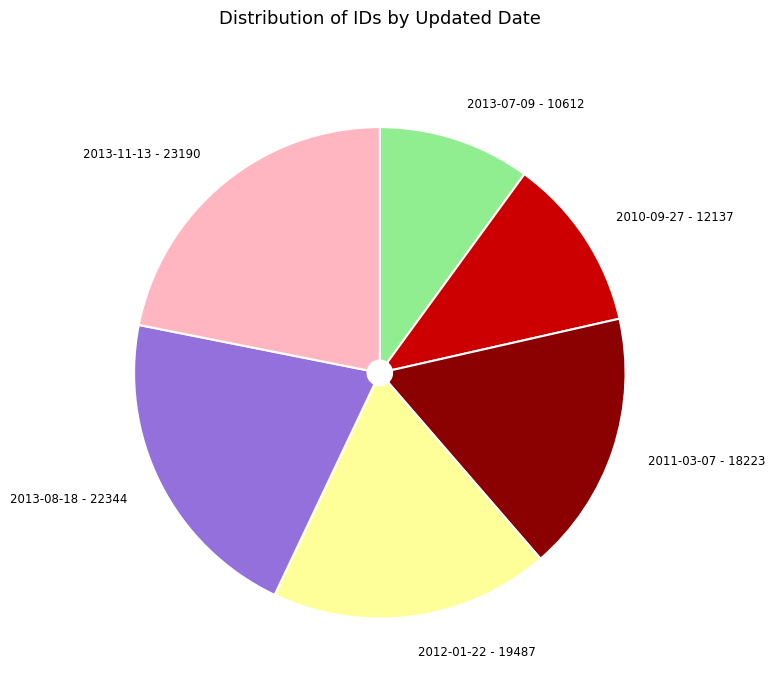

Is it true that 2013-07-09 is 10% of the pie?

True